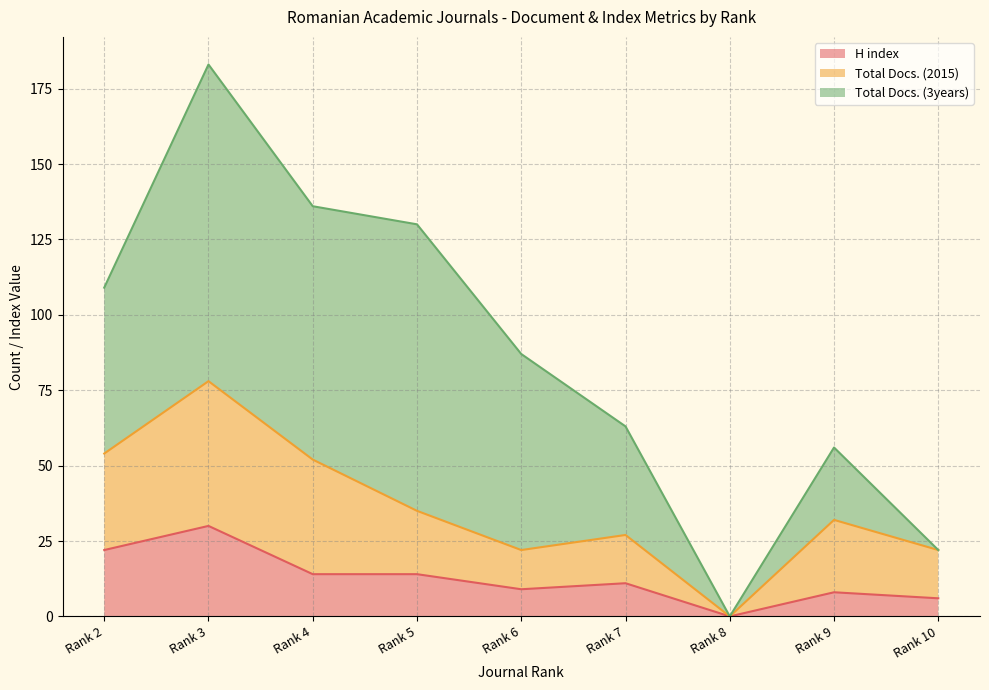

What is the difference between the maximum and second lowest values in the H index series?

24